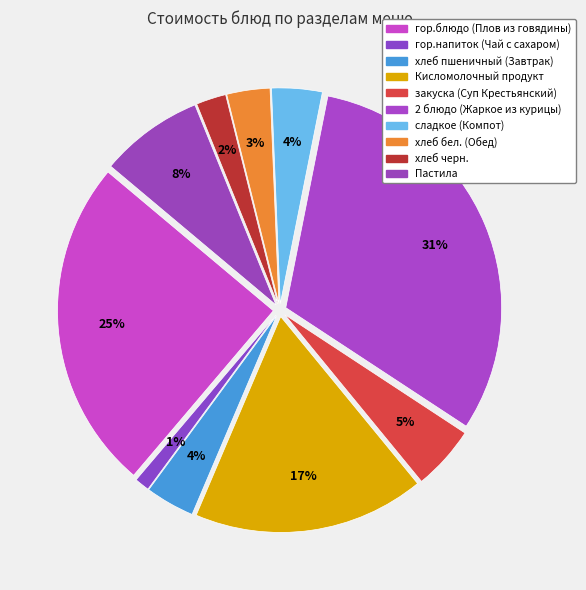

Count the number of slices in the pie.

10